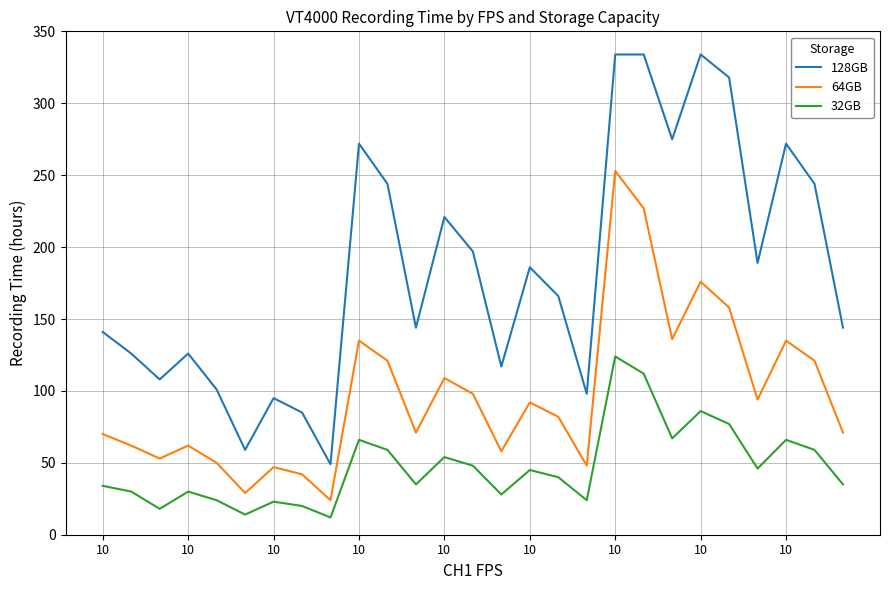

True or false: 64GB and 128GB intersect in this chart.

False